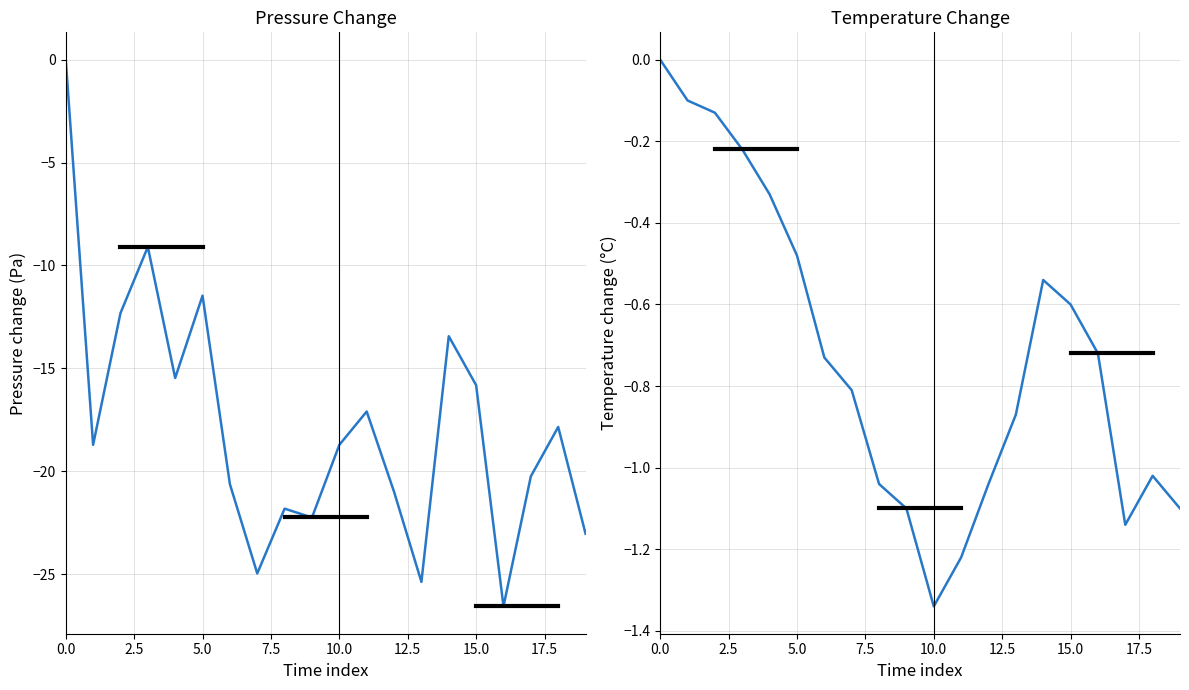

What is the label of the 10th point from the right?

10